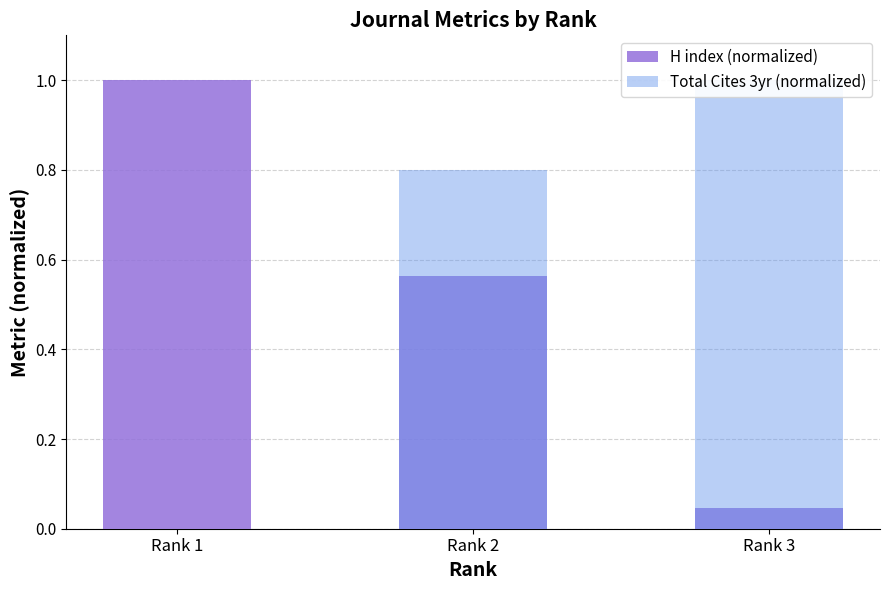

What is the difference between the H index (normalized) values at Rank 1 and Rank 3?

1.0